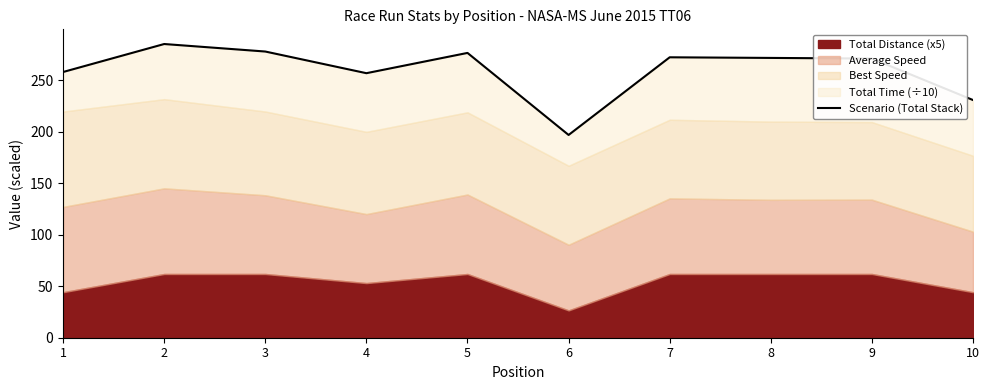

Read the value at 6.

197.1